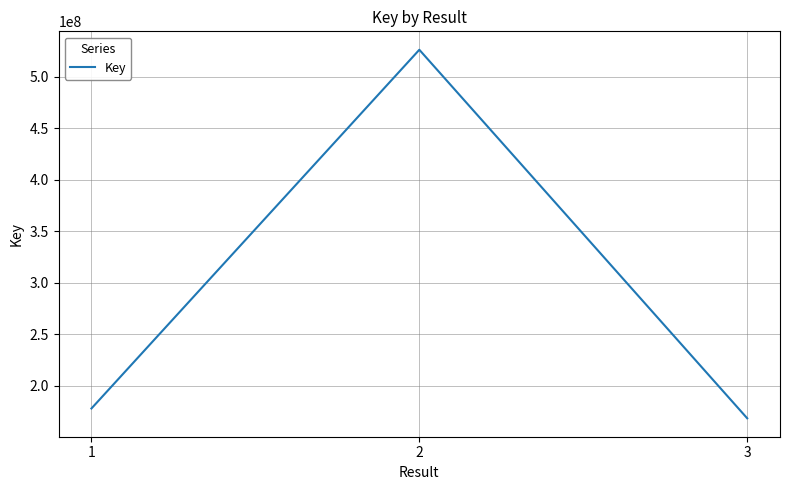

Reading right to left, list all the values displayed in this chart.

3=168488454	2=526139923	1=178014821